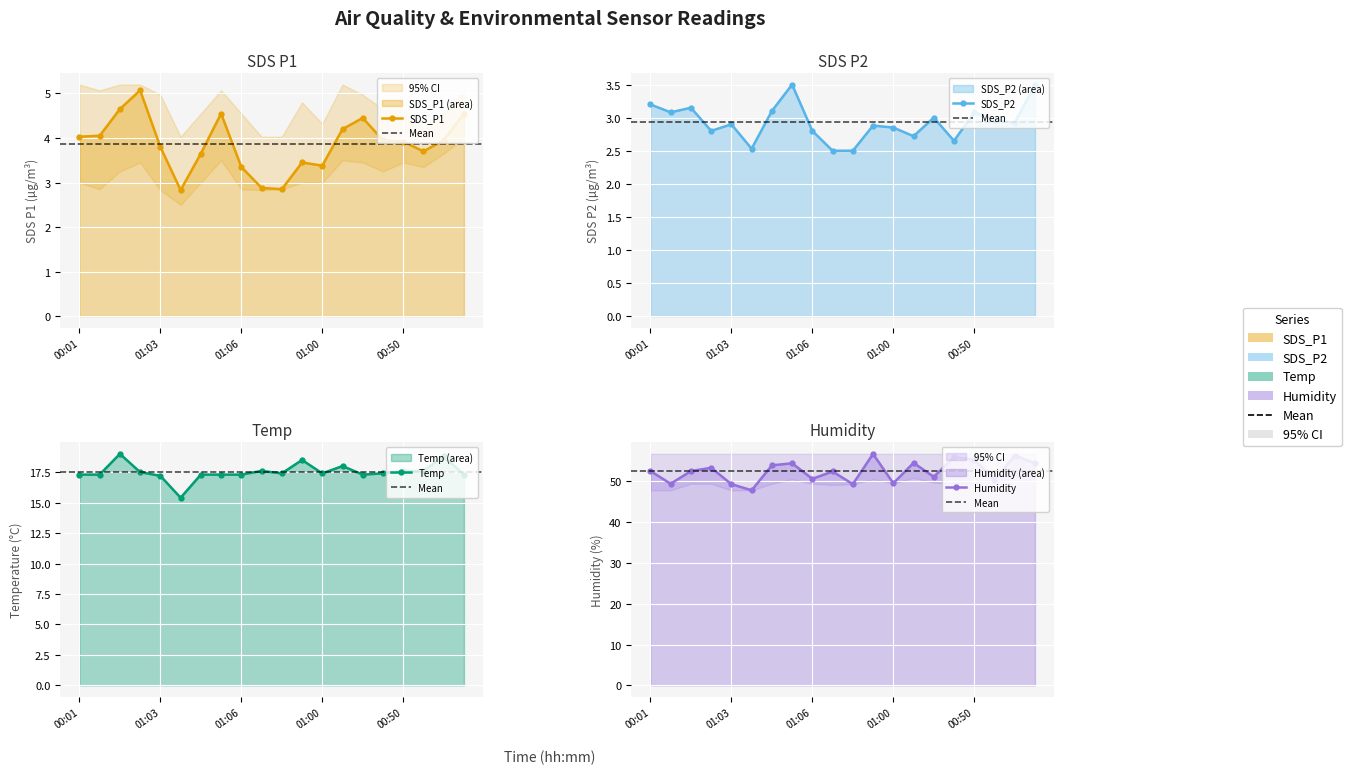

The SDS_P1 series shows 4.0 at 00:16. True or false?

True